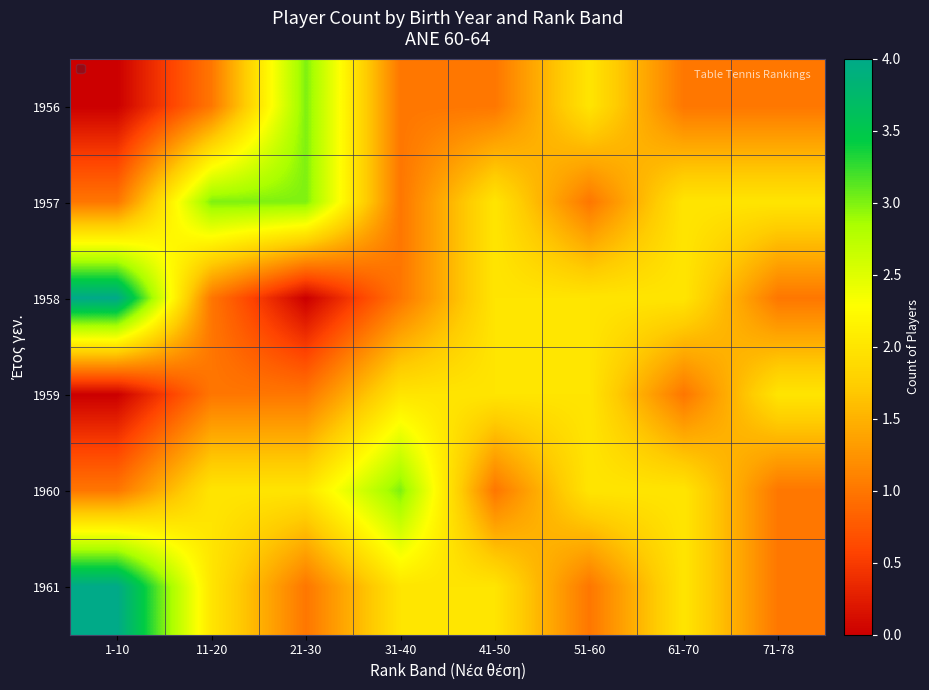

At how many categories does at least one series exceed 1?

8